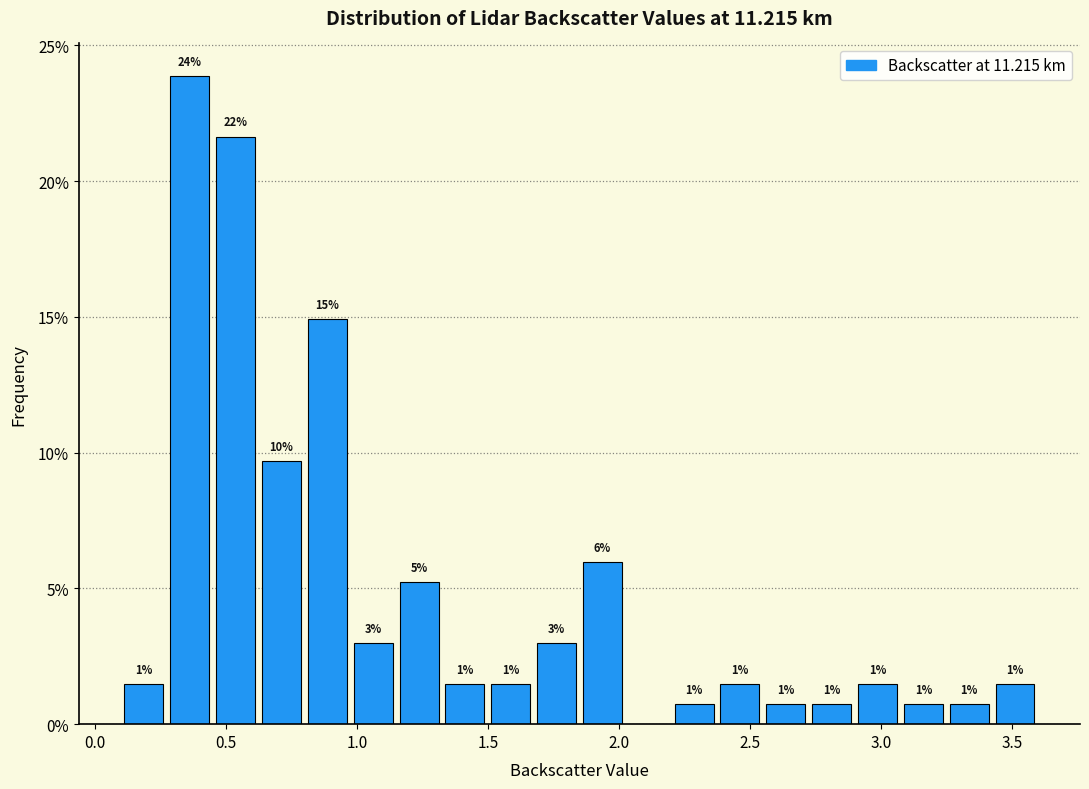

Read against the x-axis, roughly where is the centre of the tallest bar?

0.35